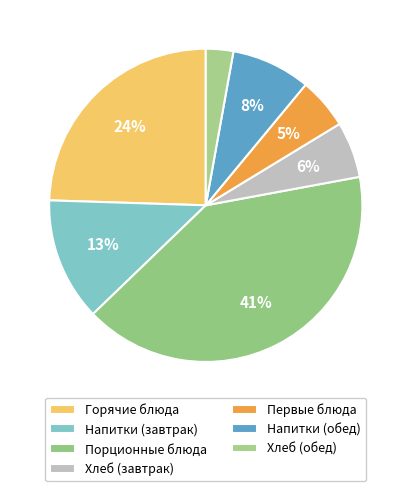

How many segments does this pie chart have?

7